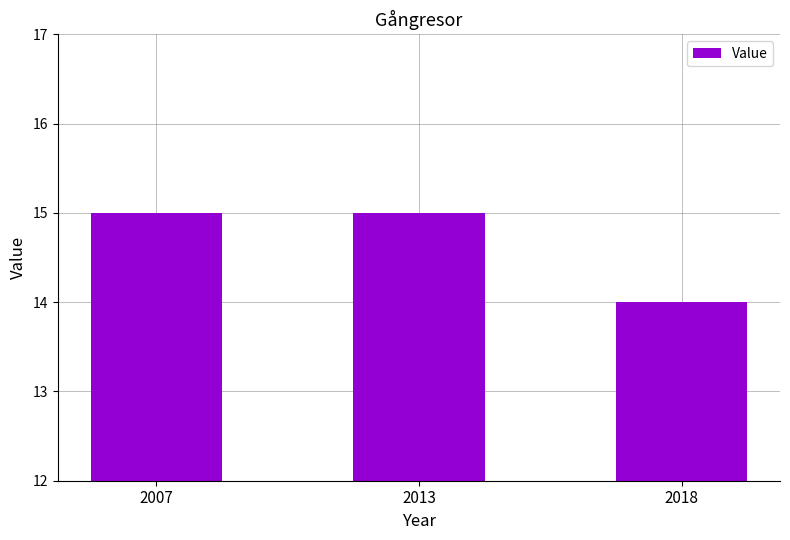

Is it true that the value at 2013 is 15?

True